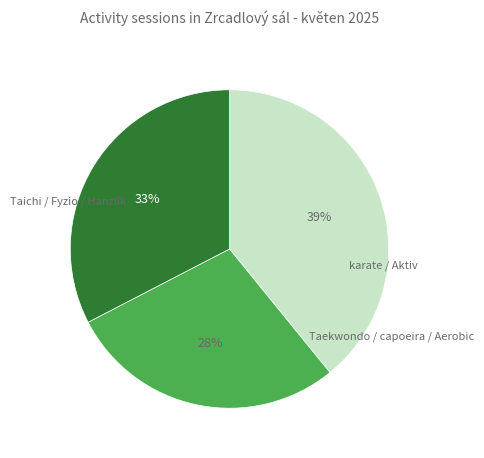

Is there any slice that represents more than half of the pie?

No